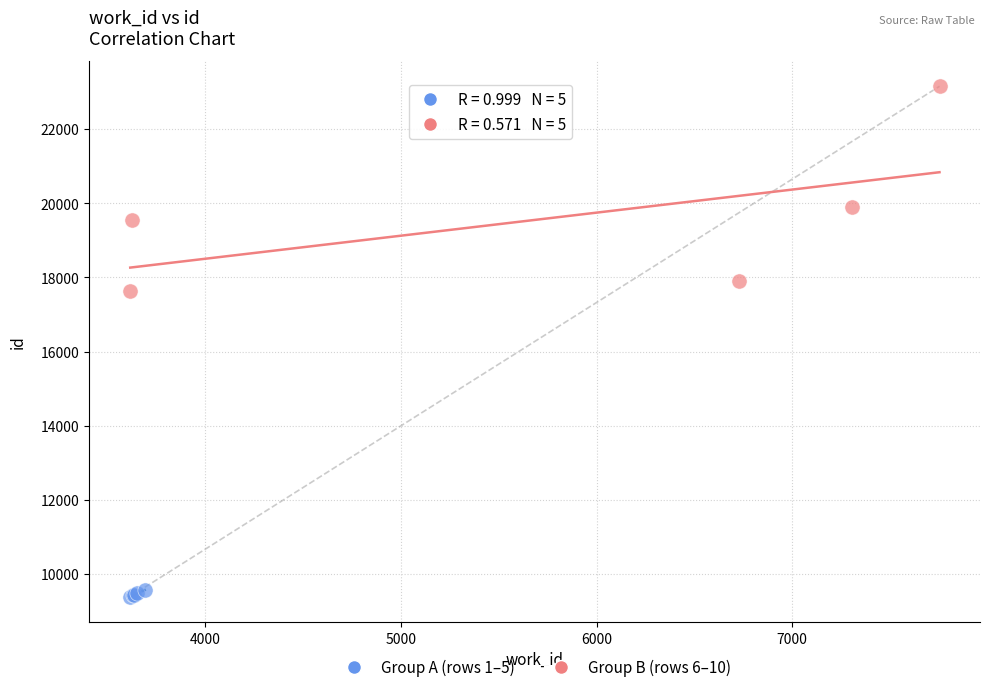

Which series reaches the minimum Y coordinate?

Group A (rows 1–5)